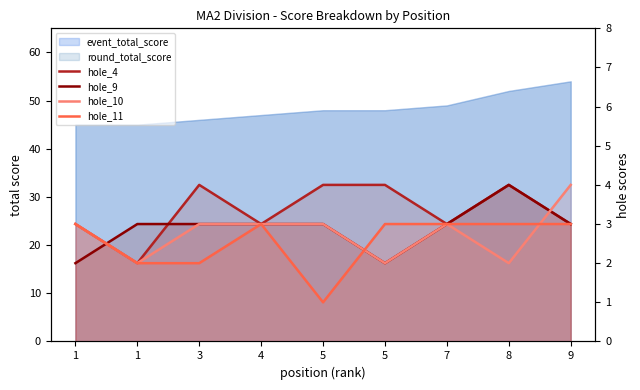

Which series ends up on top after the final intersection of hole_11 and hole_10?

hole_10